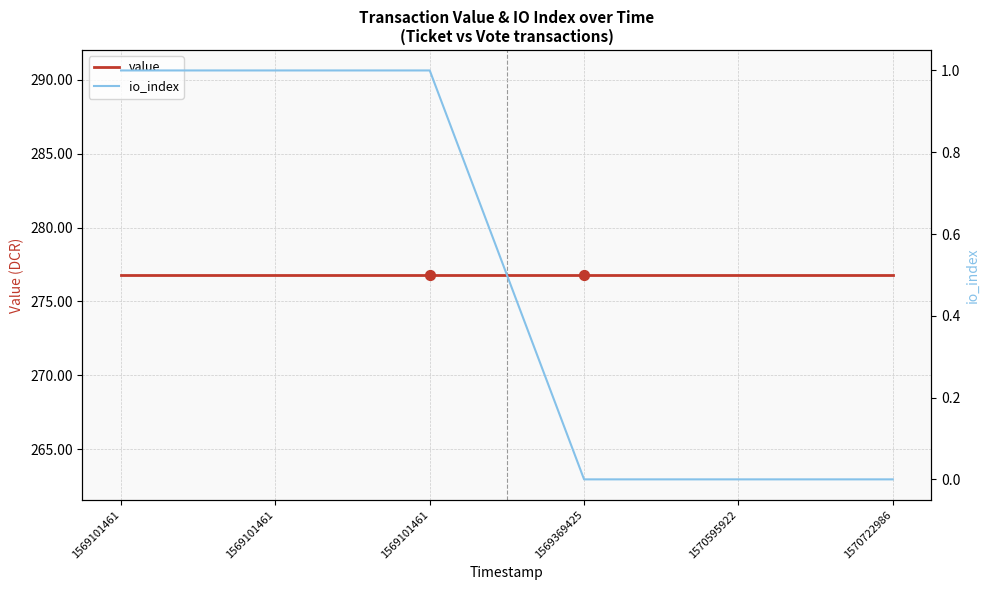

Is the value of io_index at 1570722986 greater than the value of value at 1569101461?

No